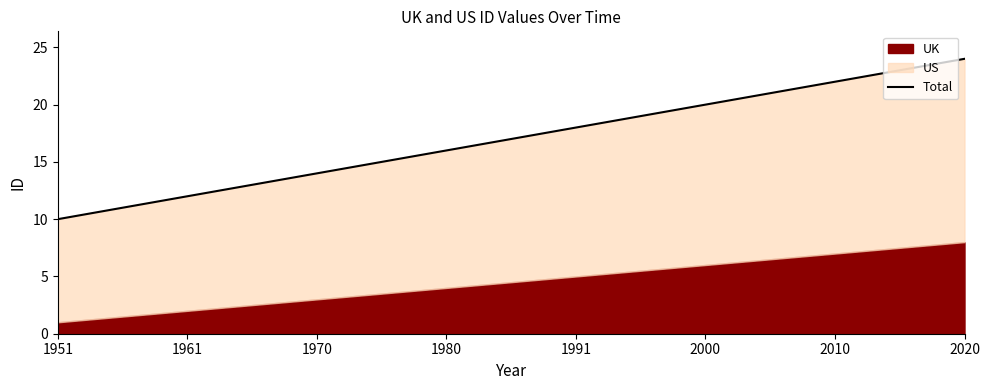

Count the values in the range 14 to 22.

5